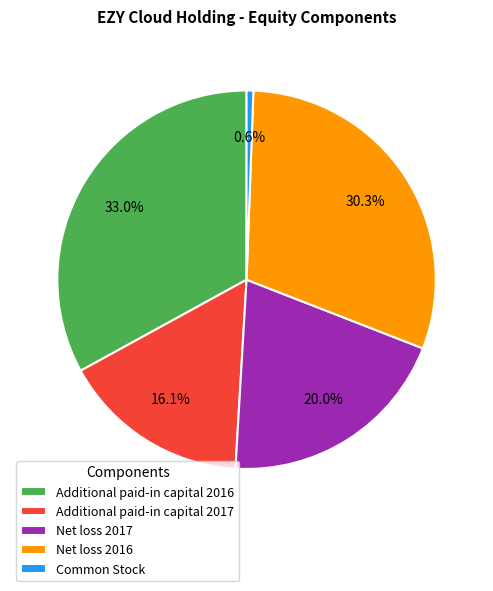

Combined, what portion of the pie is Common Stock and Net loss 2017?

20.6%